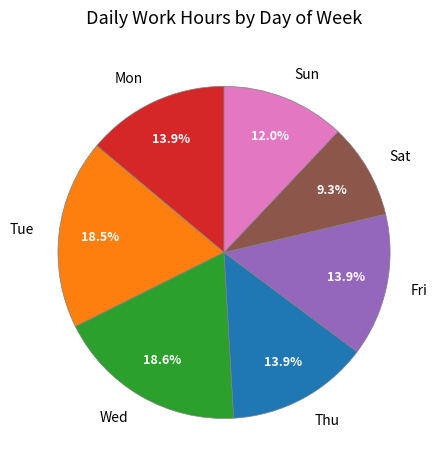

To the nearest percent, what is the combined percentage of Mon and Sat?

23%